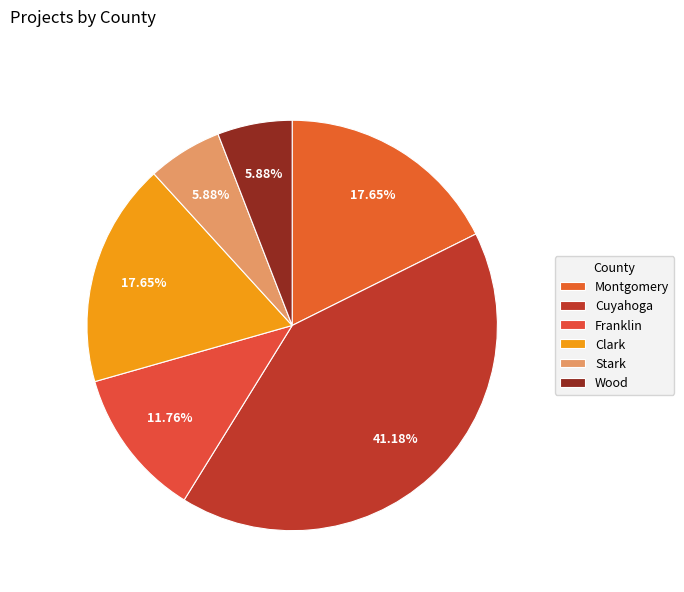

What is the smallest slice in the pie chart?

Stark